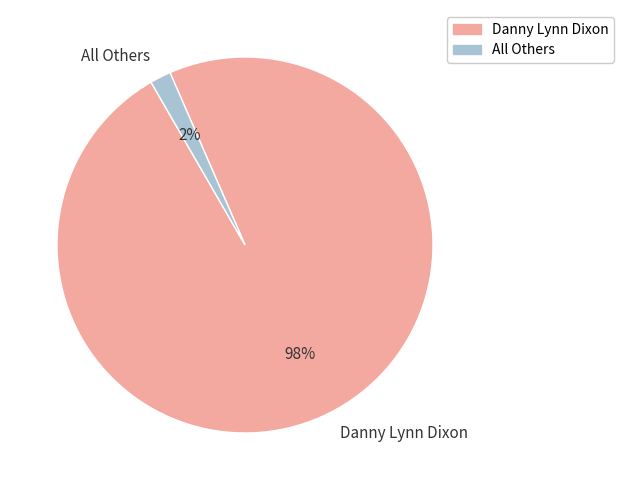

How many segments does this pie chart have?

2